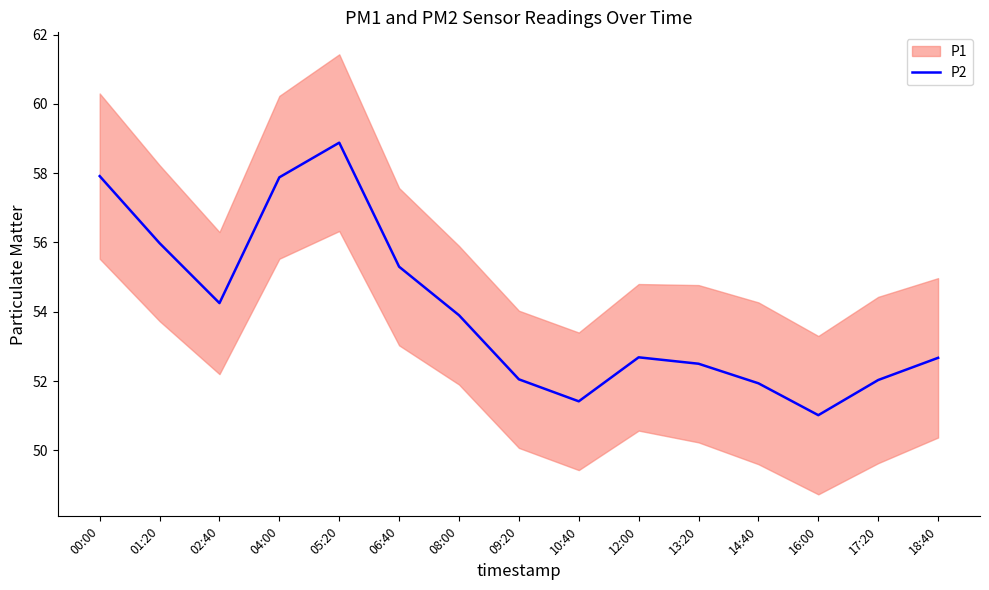

Reading left to right, extract all data points from this chart.

57.9	56.0	54.2	57.9	58.9	55.3	53.9	52.0	51.4	52.7	52.5	51.9	51.0	52.0	52.7